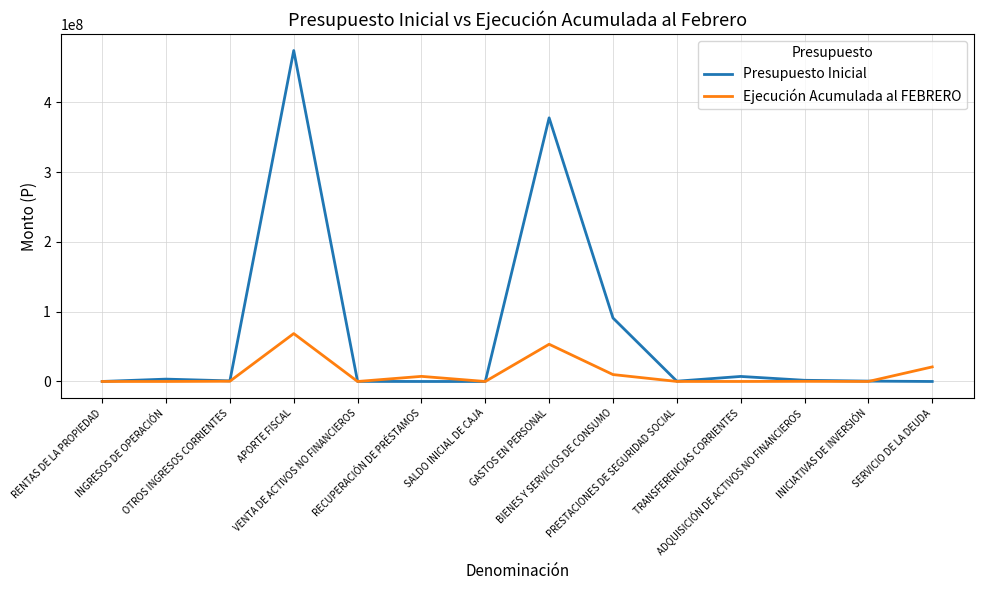

Read the Ejecución Acumulada al FEBRERO value at INICIATIVAS DE INVERSIÓN, to the nearest 10.

5380